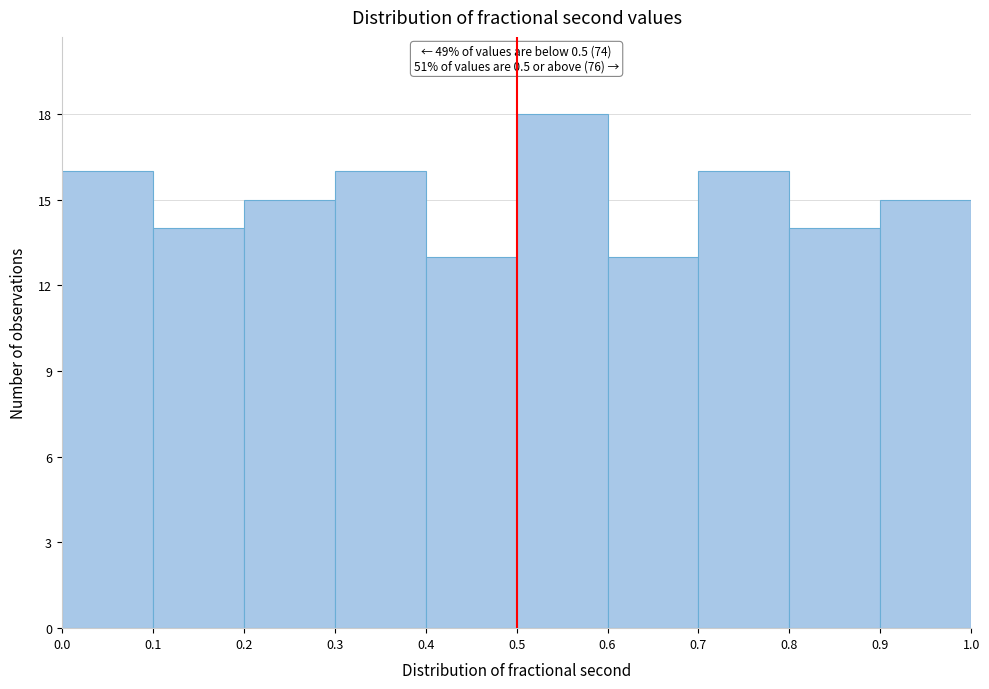

Which range on the x-axis has the tallest bar?

0.5 to 0.6